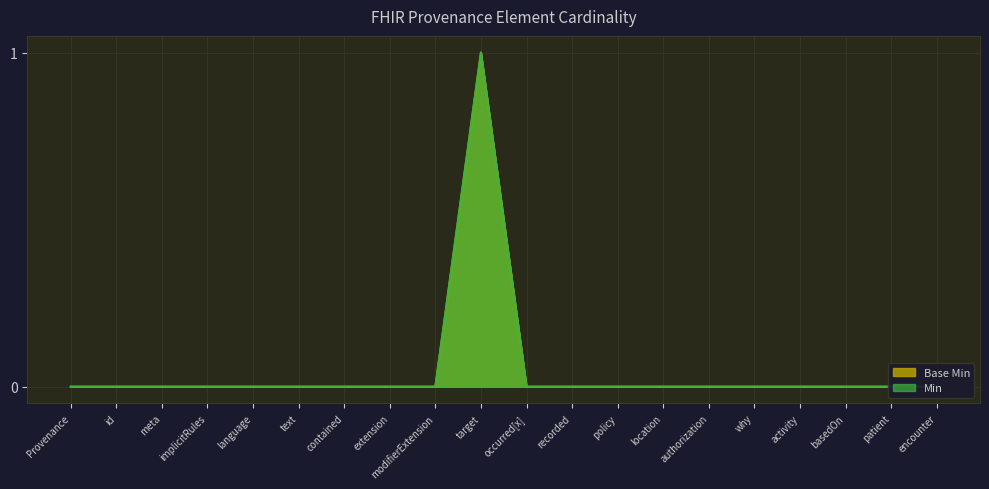

The Base Min series shows 1 at location. True or false?

False